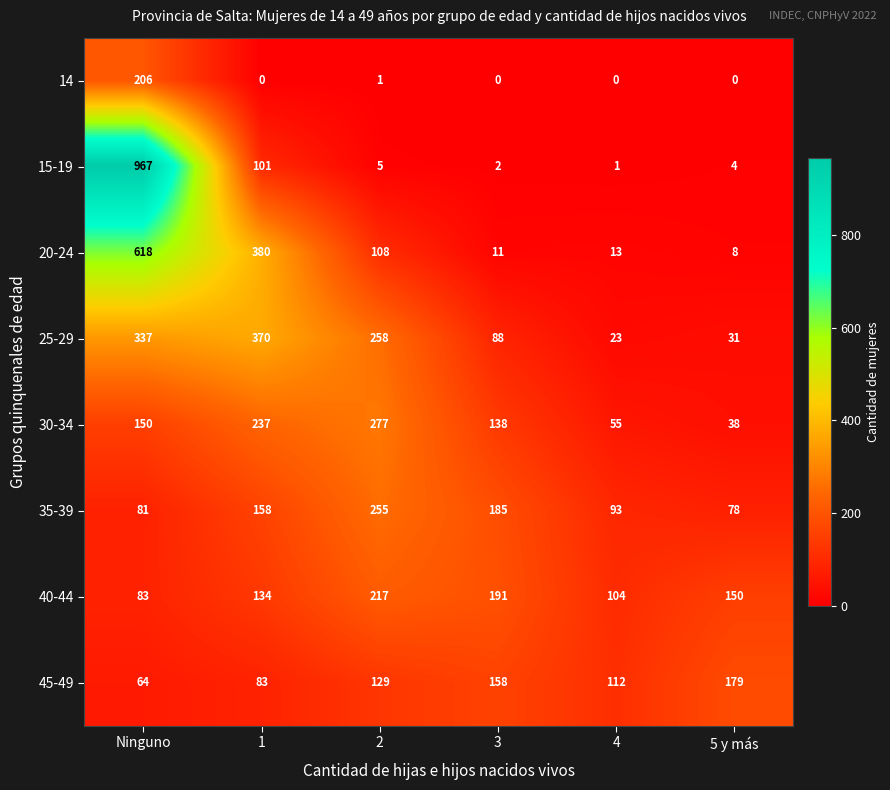

What is the approximate value of 20-24 at 2?

108